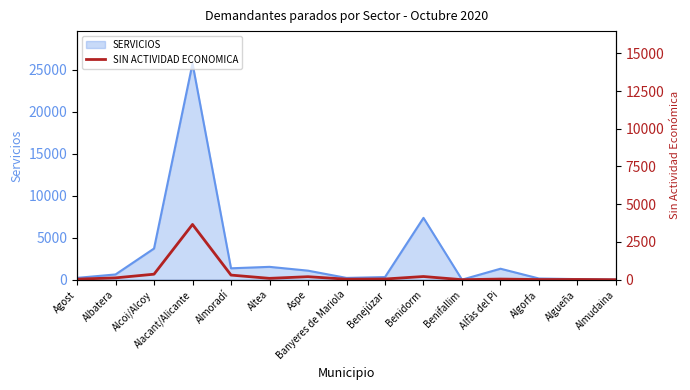

Which label corresponds to the smallest value in the chart?

Benifallim